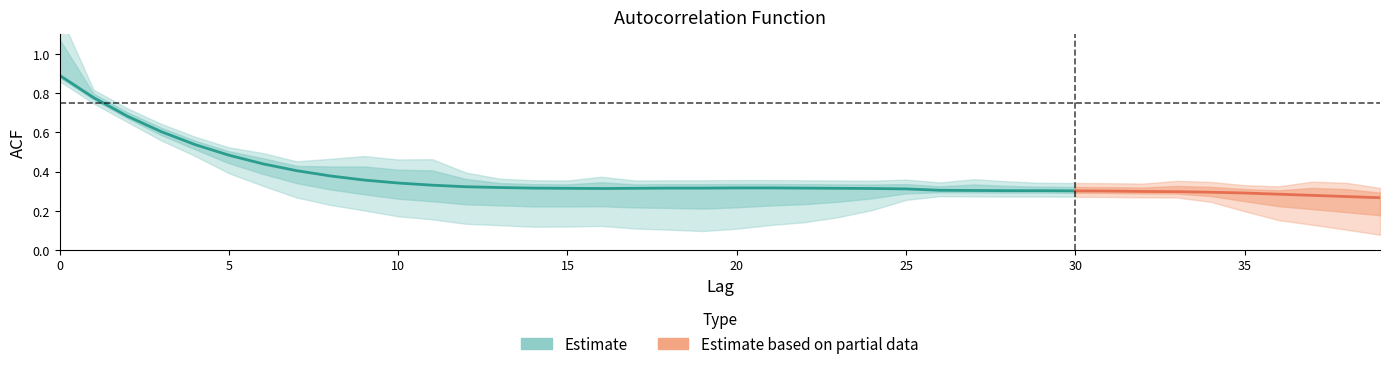

List the labels in order of acf_shown_smooth value, smallest first.

39, 38, 37, 36, 35, 34, 33, 32, 31, 30, 28, 29, 27, 26, 25, 16, 24, 15, 17, 23, 14, 18, 19, 22, 20, 21, 13, 12, 11, 10, 9, 8, 7, 6, 5, 4, 3, 2, 1, 0